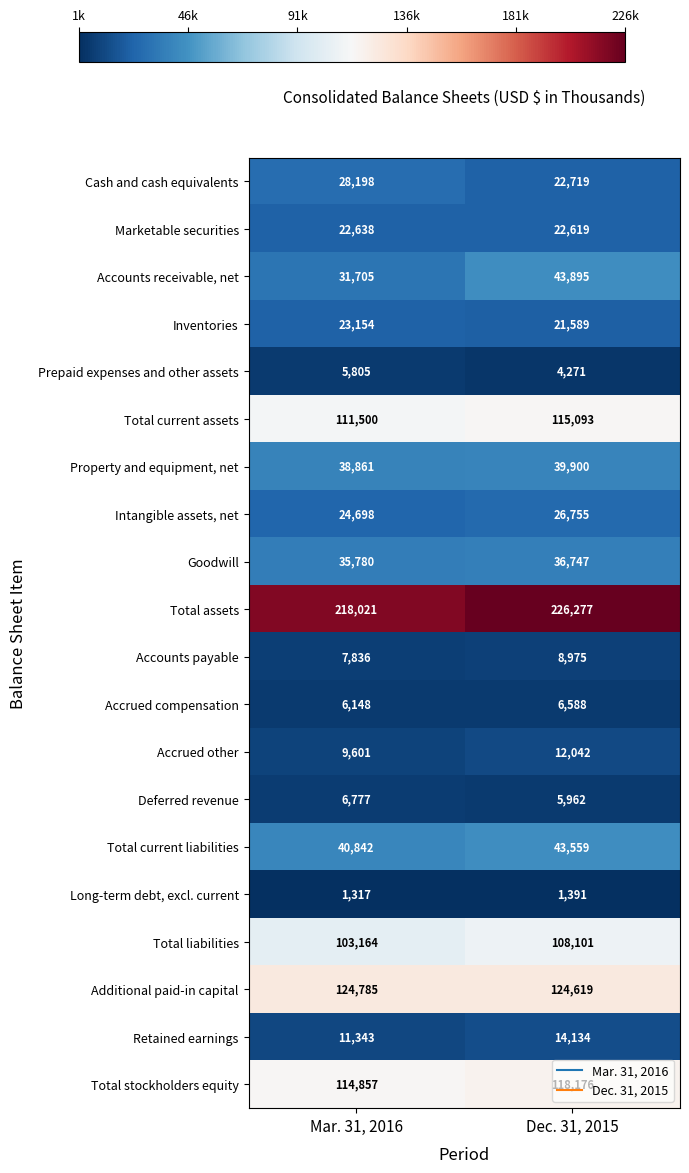

List the series in order of their peak value, highest first.

Total assets, Additional paid-in capital, Total stockholders equity, Total current assets, Total liabilities, Accounts receivable, net, Total current liabilities, Property and equipment, net, Goodwill, Cash and cash equivalents, Intangible assets, net, Inventories, Marketable securities, Retained earnings, Accrued other, Accounts payable, Deferred revenue, Accrued compensation, Prepaid expenses and other assets, Long-term debt, excl. current